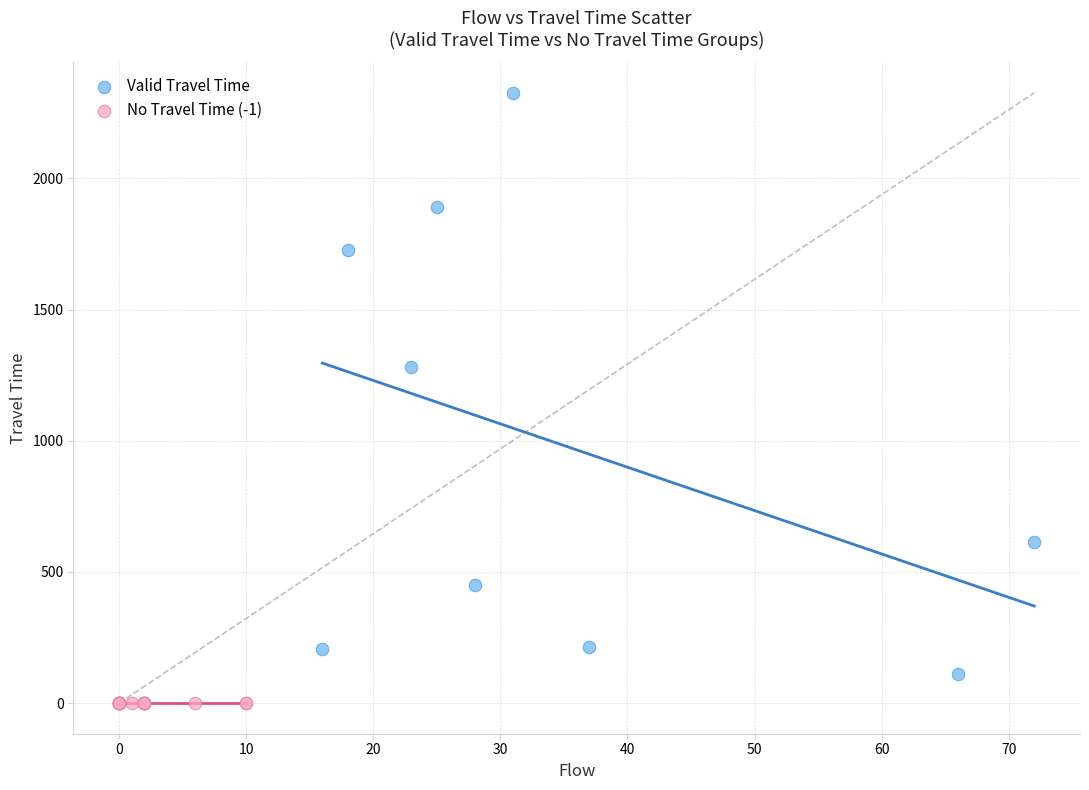

Which series reaches the minimum Y coordinate?

No Travel Time (-1)